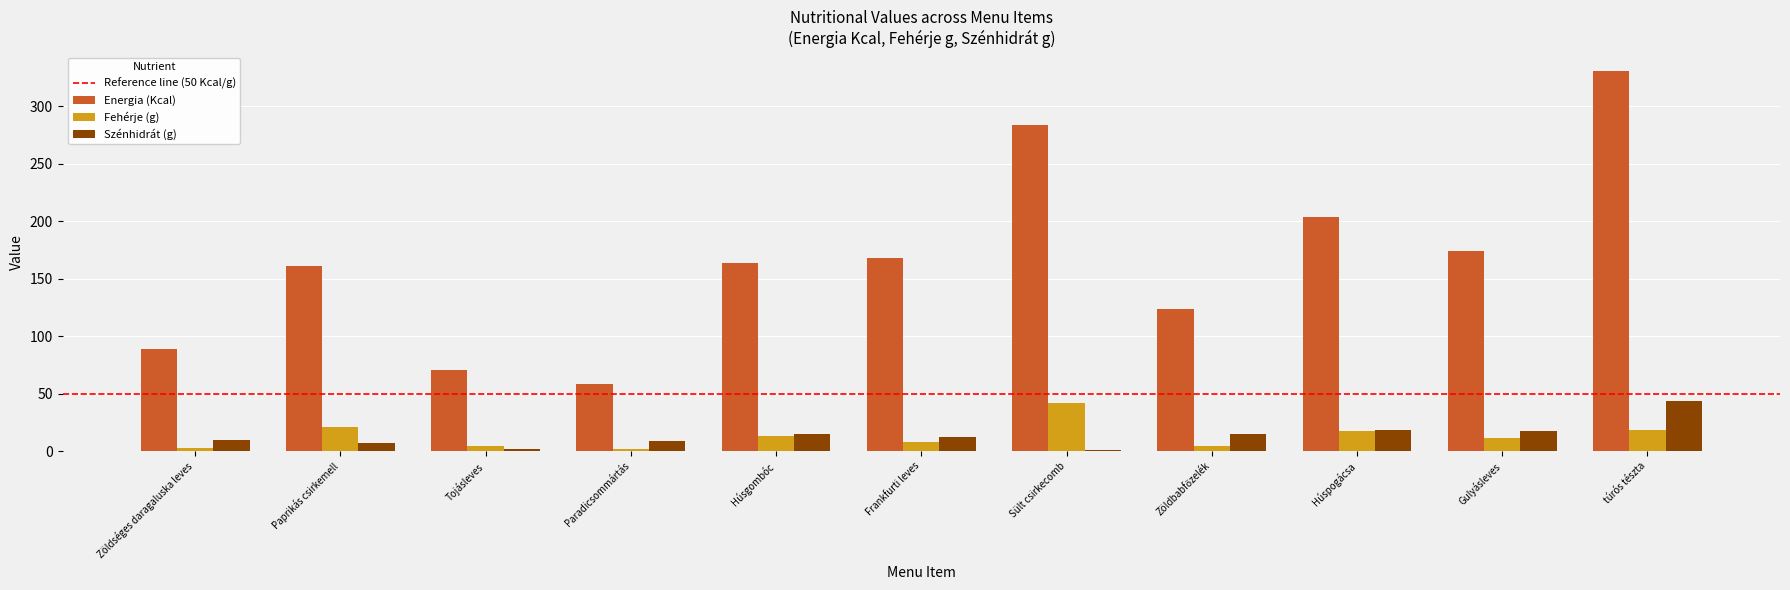

Where is Energia (Kcal) nearest to the value 194?

Húspogácsa